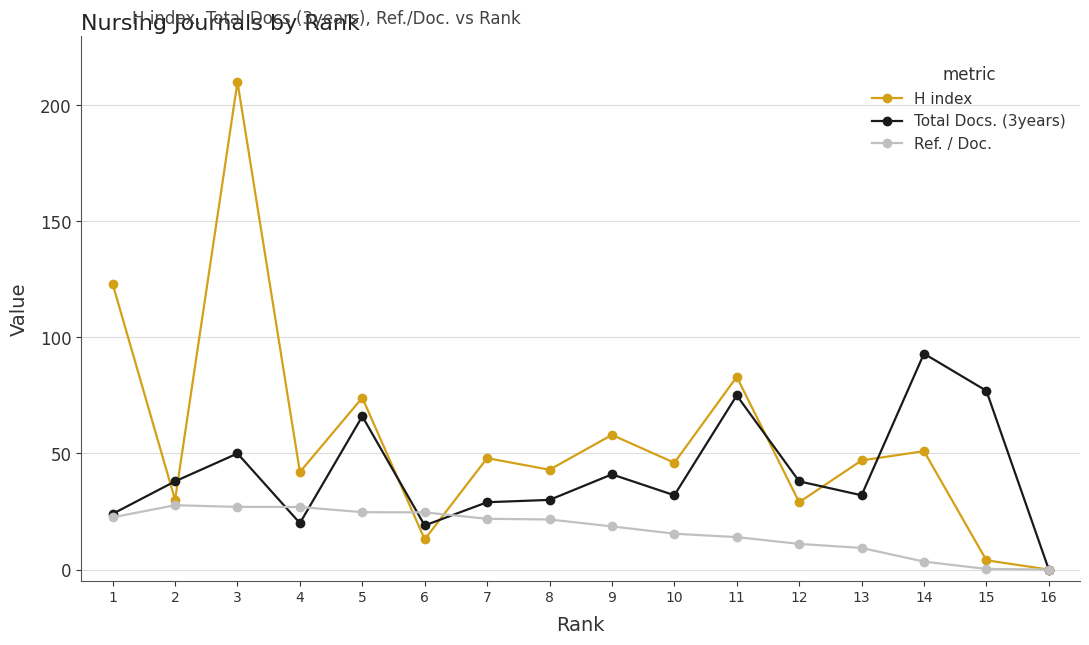

True or false: Ref. / Doc. and H index cross at least once.

True